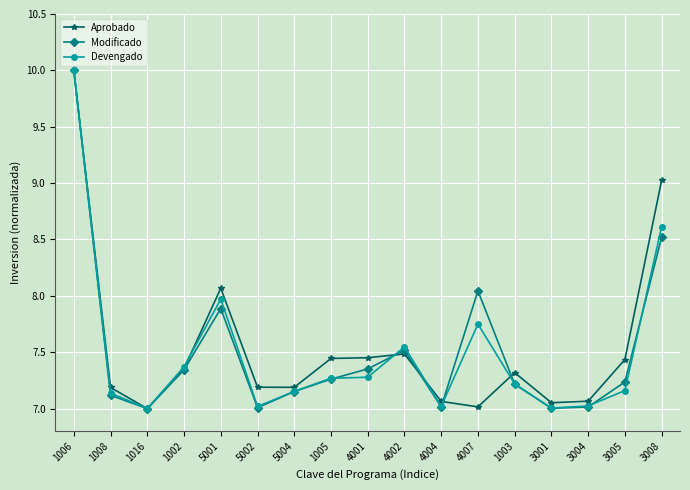

What is the minimum value shown in the chart?

7.0